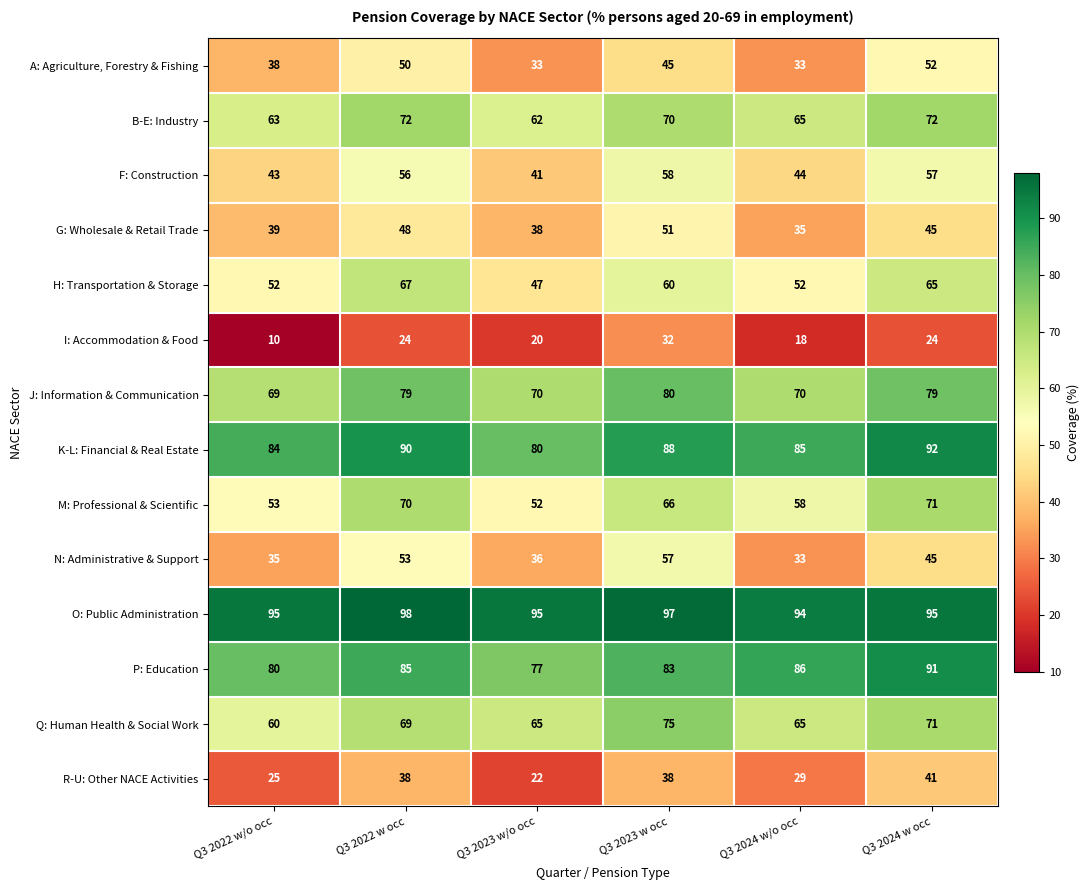

The value of A: Agriculture, Forestry & Fishing at Q3 2024 w occ is 52. True or false?

True